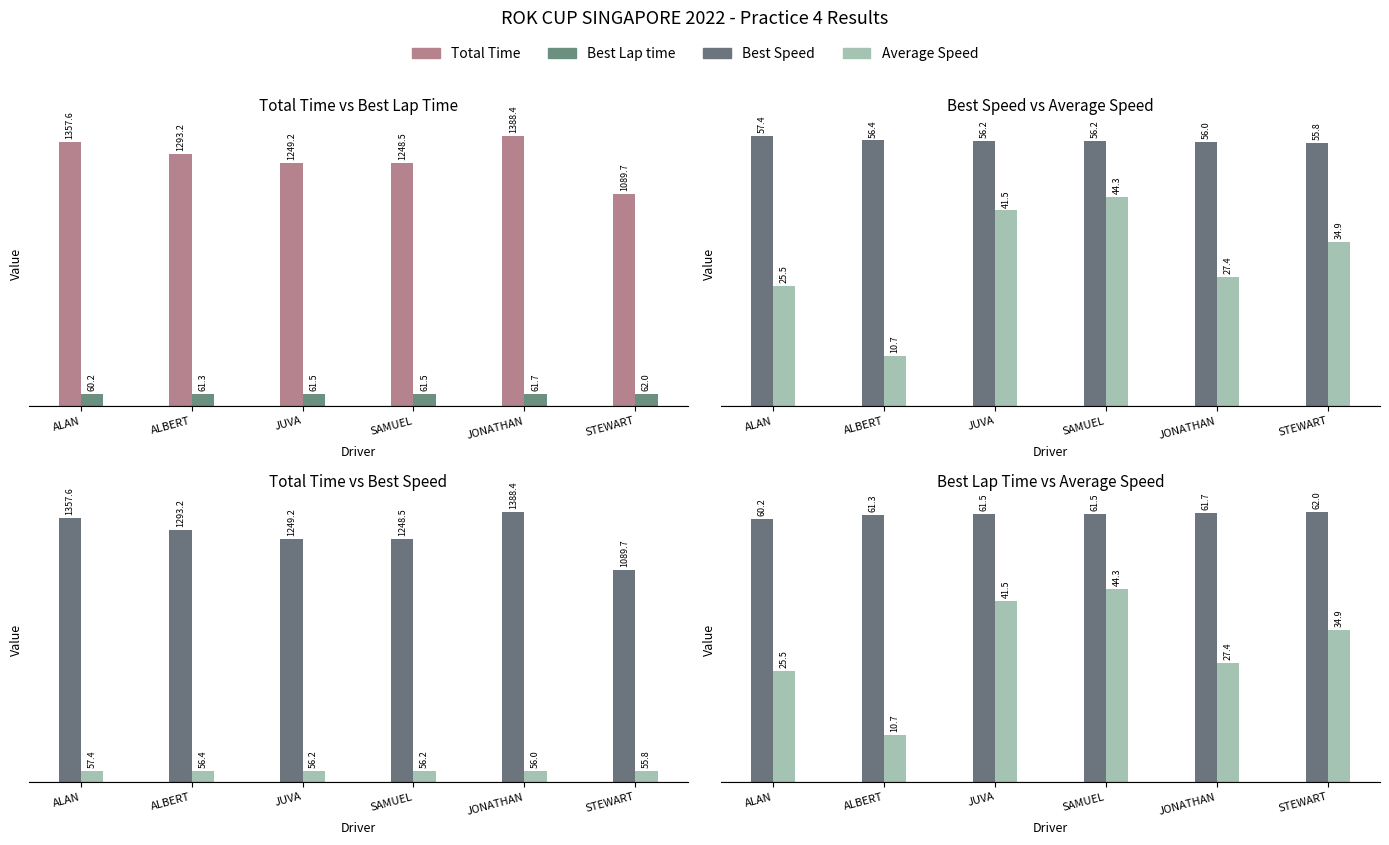

List the labels in order of Average Speed value, largest first.

SAMUEL, JUVA, STEWART, JONATHAN, ALAN, ALBERT